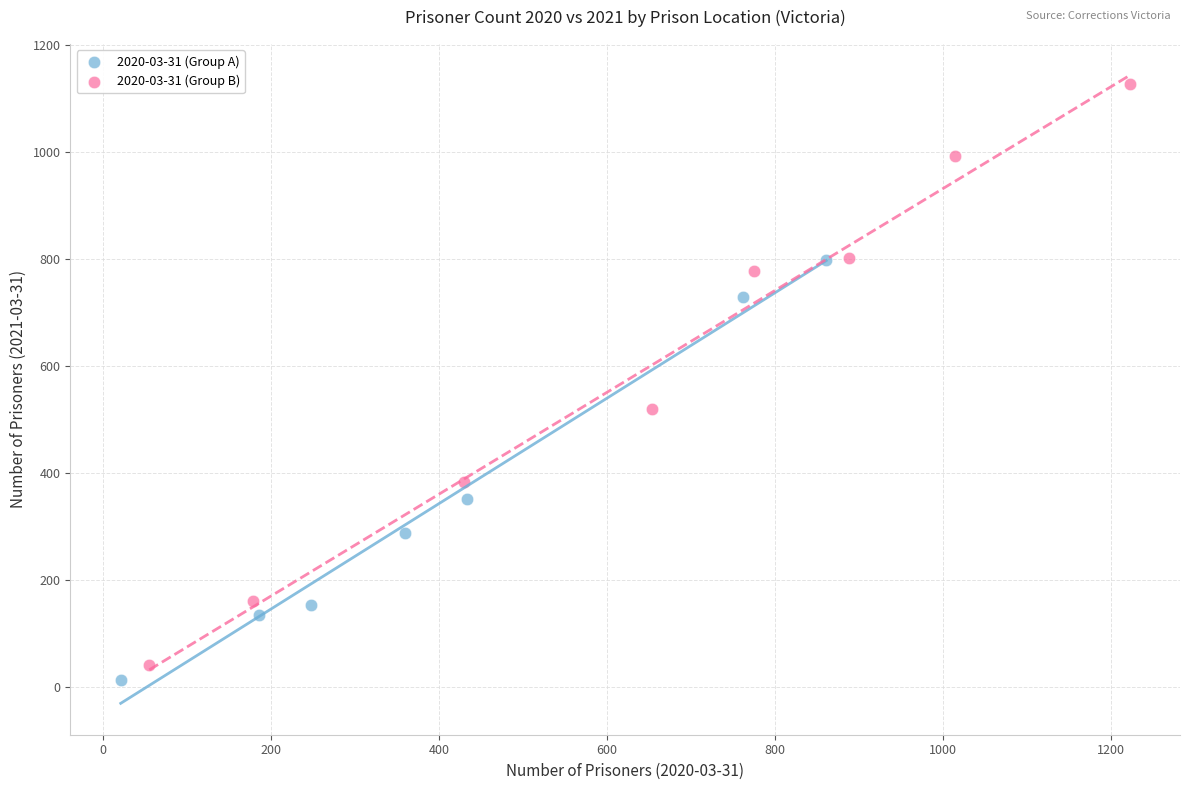

What are all the series names shown in the legend?

2020-03-31 (Group A), 2020-03-31 (Group B)